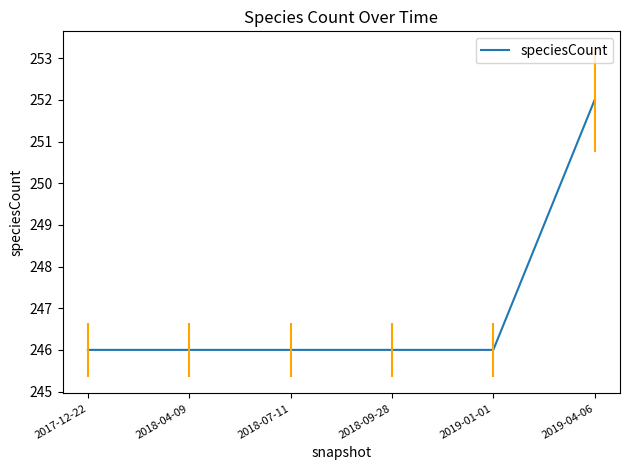

What value does the data have at 2019-04-06?

252